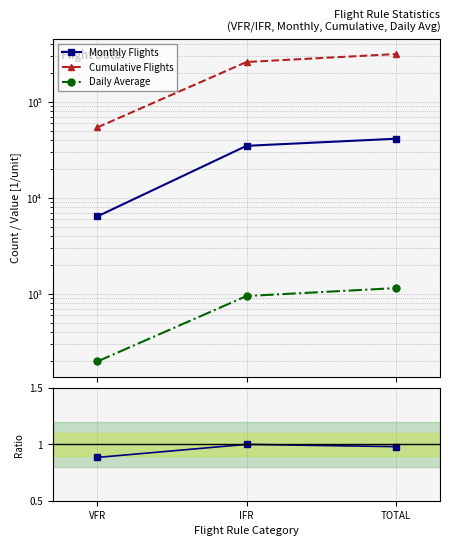

Reading left to right, transcribe all the data shown in this chart.

Monthly Flights: 6422.0	34797.0	41219.0
Cumulative Flights: 54159.0	259516.0	313675.0
Daily Average: 198.4	950.6	1149.0
Monthly/Cumulative ratio: 0.9	1.0	1.0